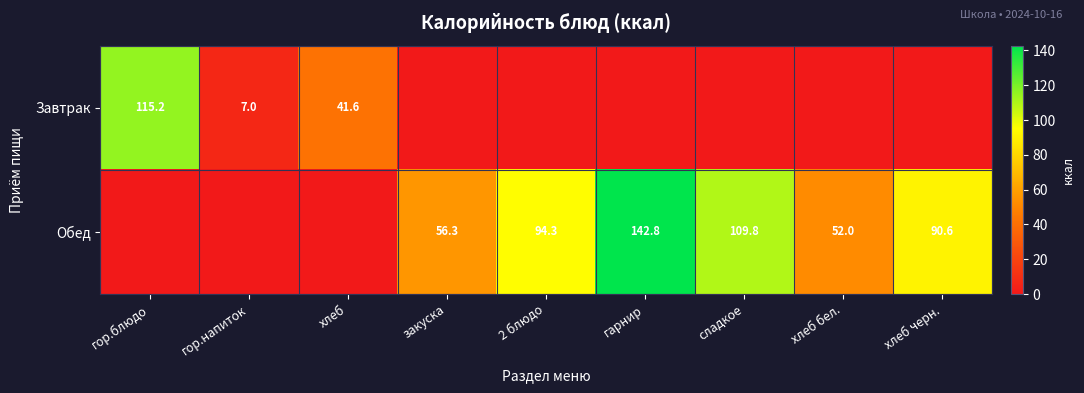

Is it true that Завтрак equals 3.3 at гор.напиток?

False